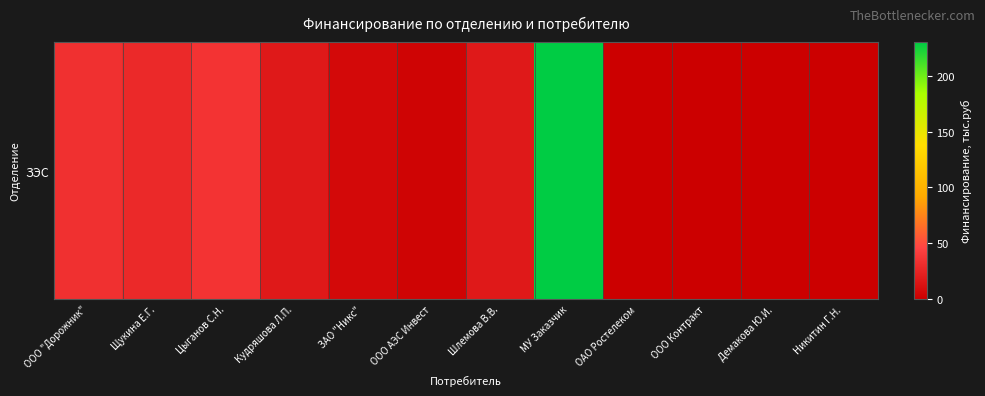

At which label is the value closest to 115?

Цыганов С.Н.